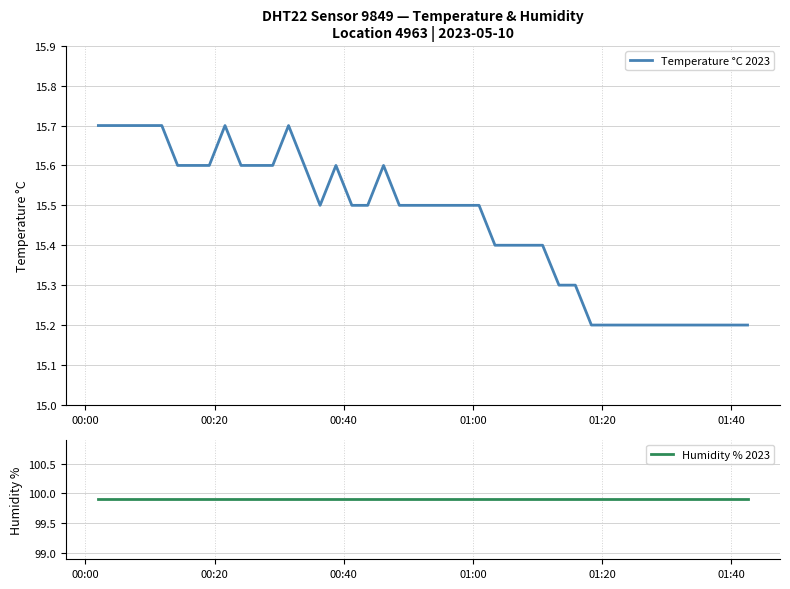

True or false: Humidity % 2023 and Temperature °C 2023 cross at least once.

False